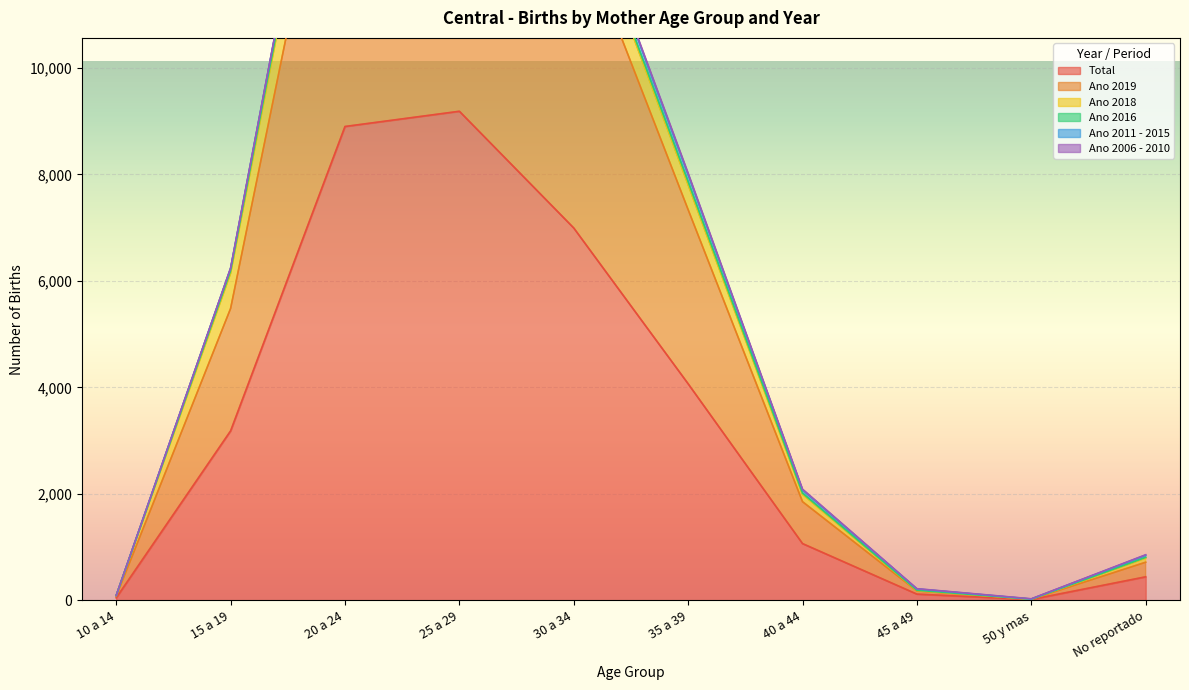

What is the maximum value for Total?

9187